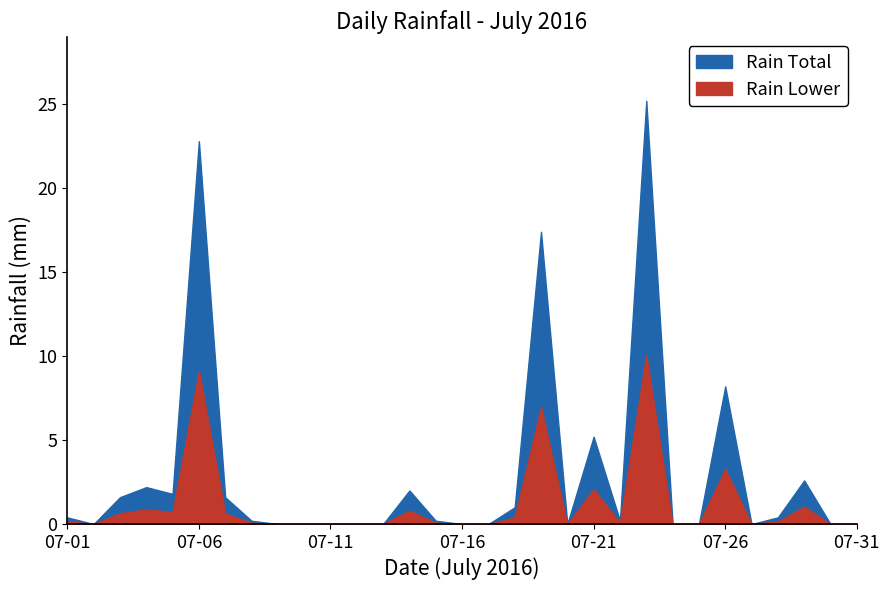

The chart shows a value of 15.3 at 2016-07-20. True or false?

False